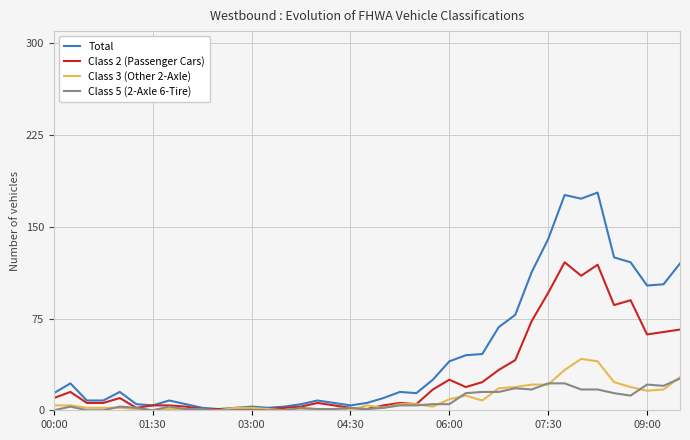

What is the highest value of the Class 5 (2-Axle 6-Tire) series?

26